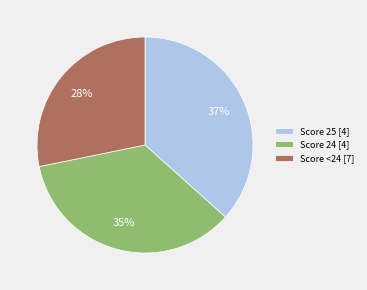

Is it true that Score <24 [7] is 17% of the pie?

False